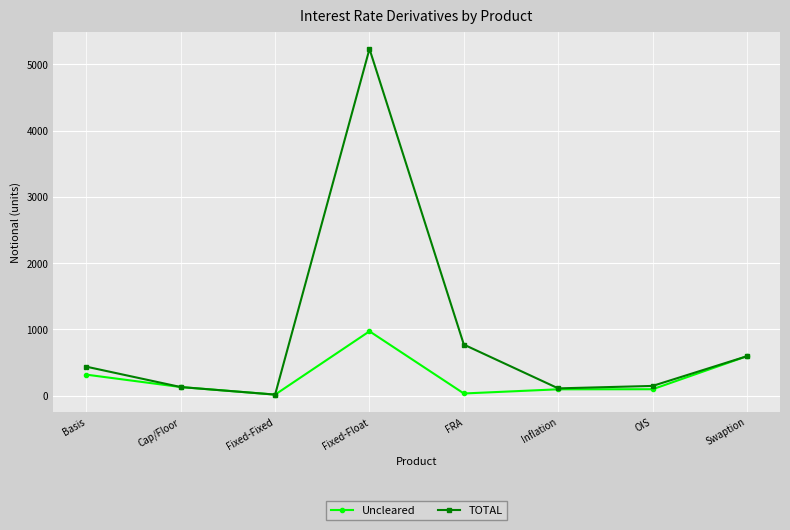

What is the average value of the TOTAL series?

931